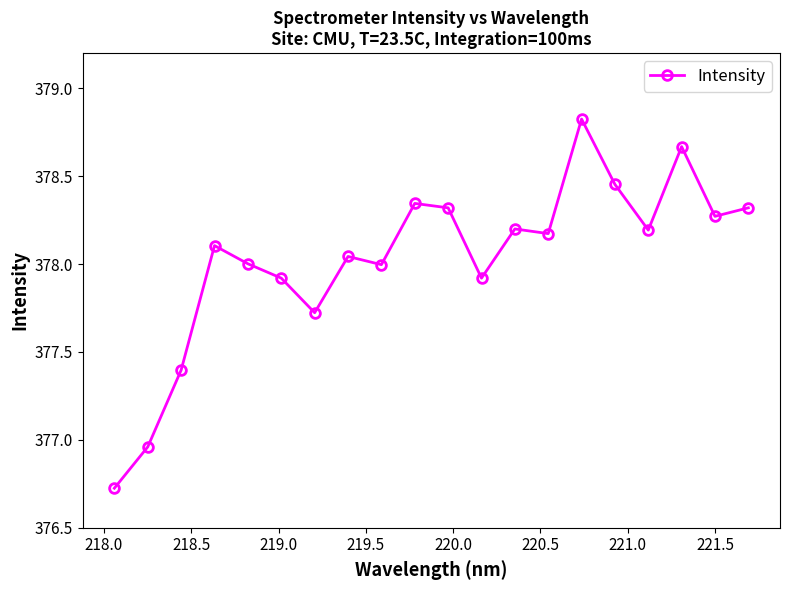

True or false: there are more than 0 points higher than both neighbors.

True